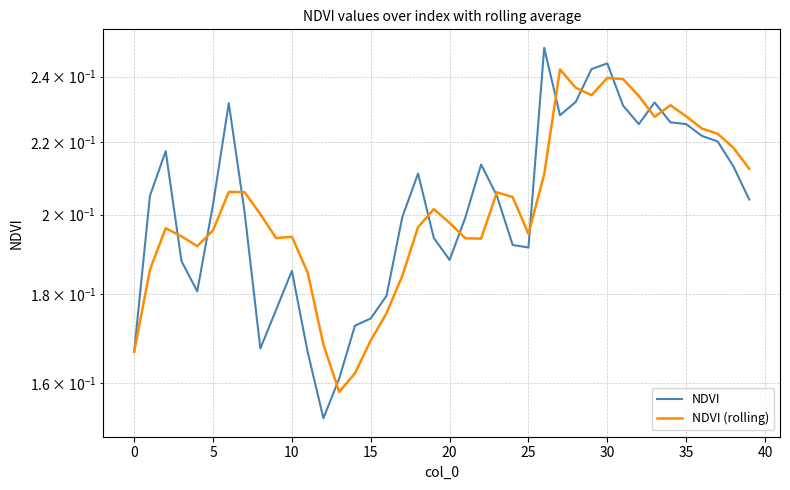

What is the lowest value of the NDVI (rolling) series?

0.2